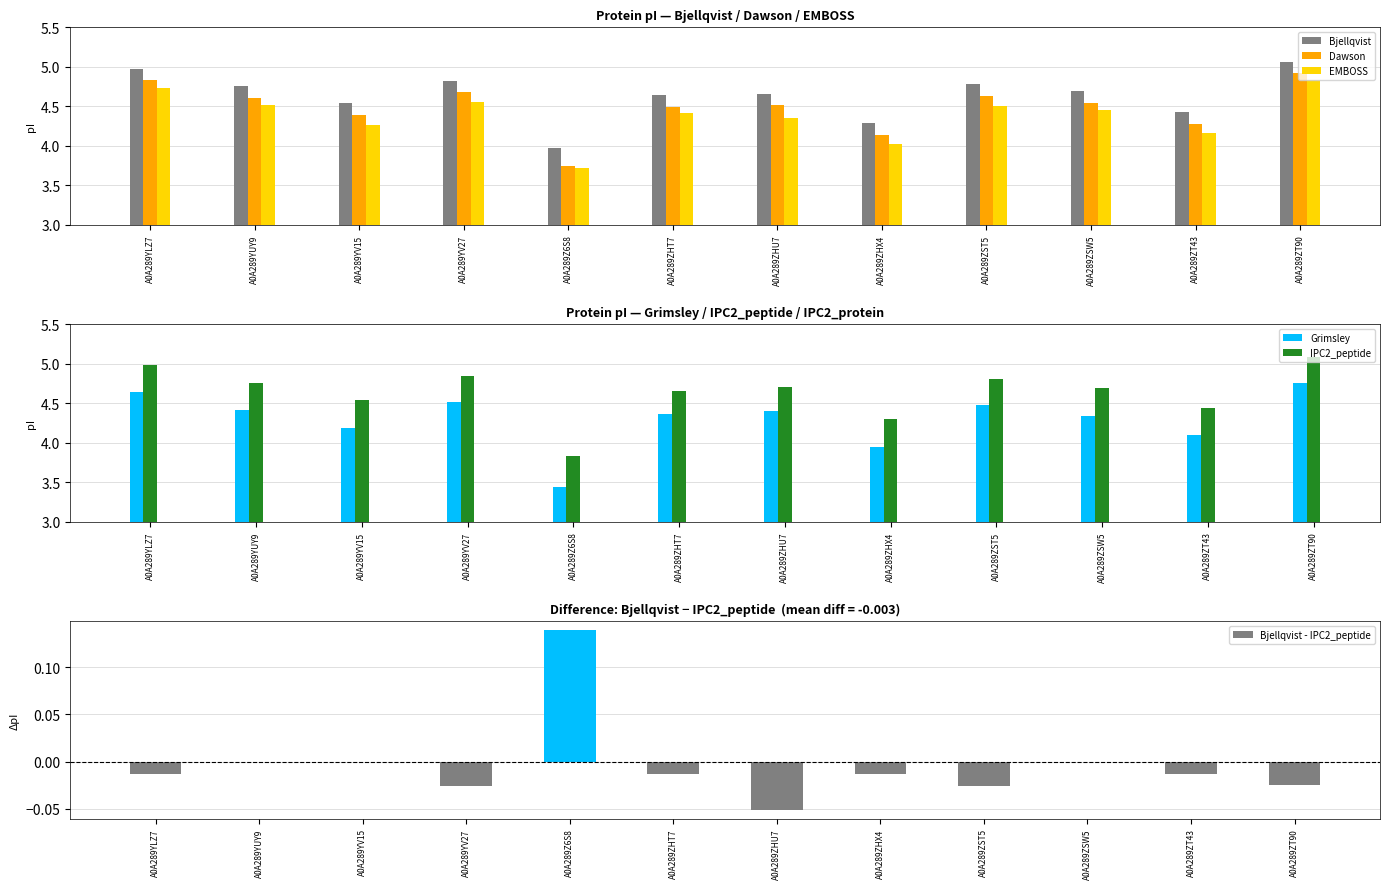

Where does the Bjellqvist series first go above 4?

A0A289YLZ7